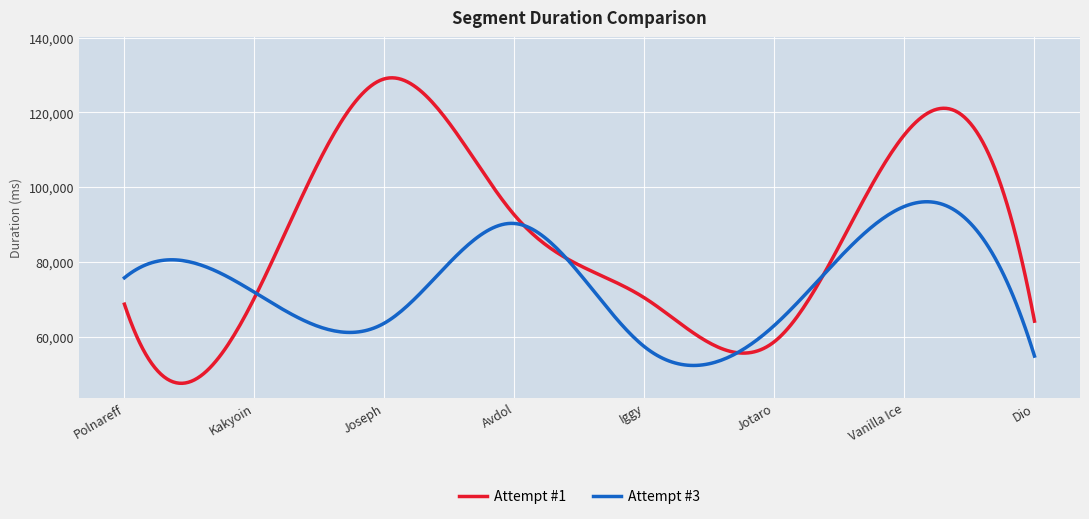

Which series has the largest total across all categories?

Attempt #1